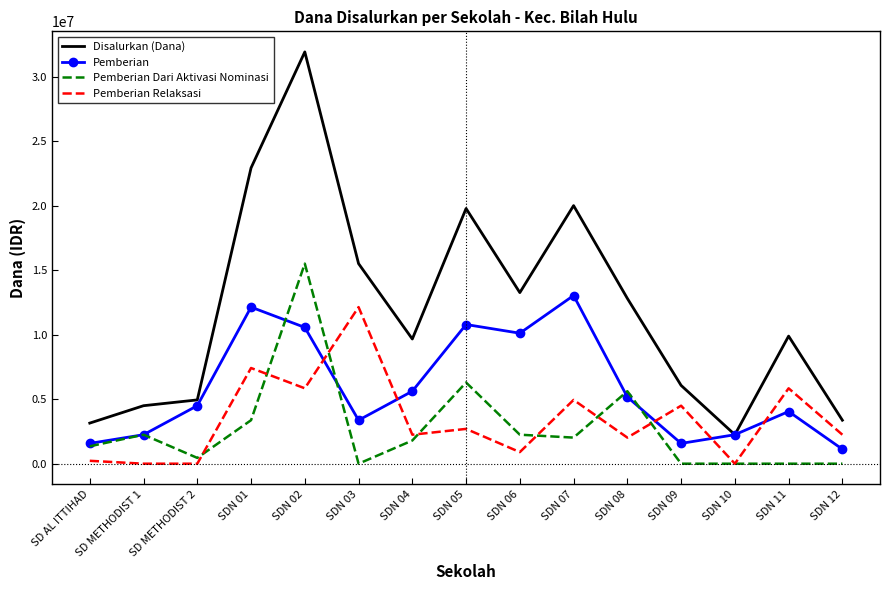

Is it true that Pemberian Relaksasi equals 882951 at SDN 12?

False